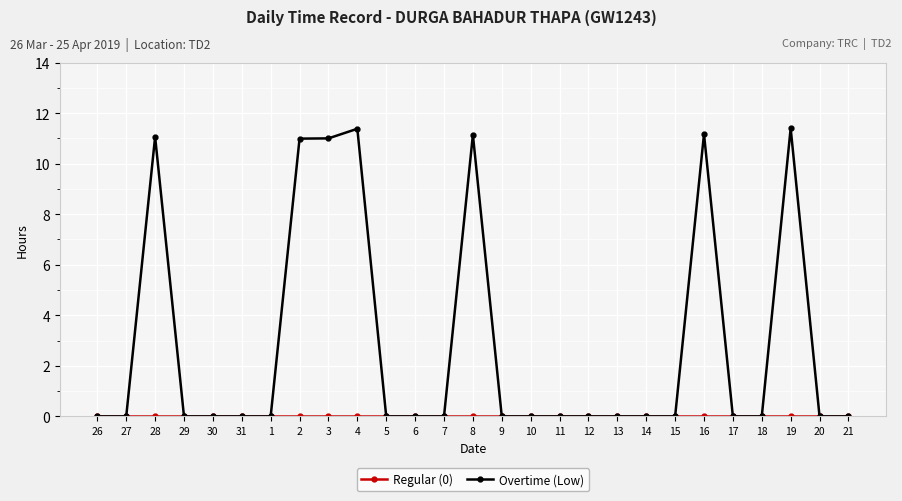

The Overtime (Low) series shows -5.5 at 17. True or false?

False